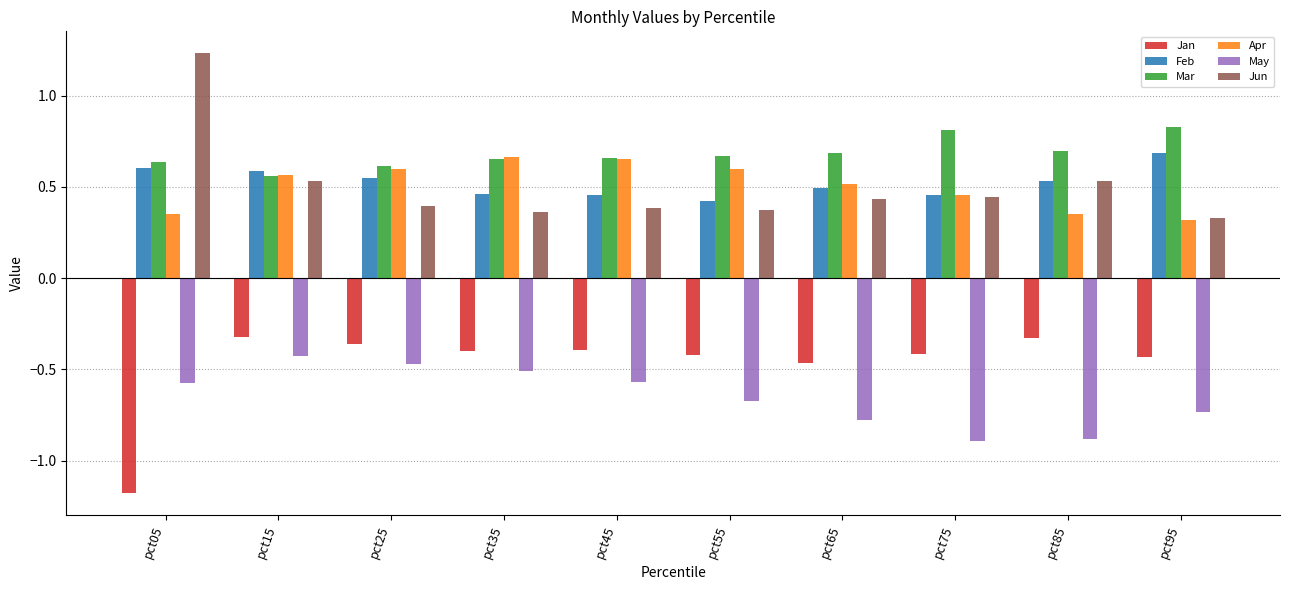

How many Feb values are between 0 and 1?

10